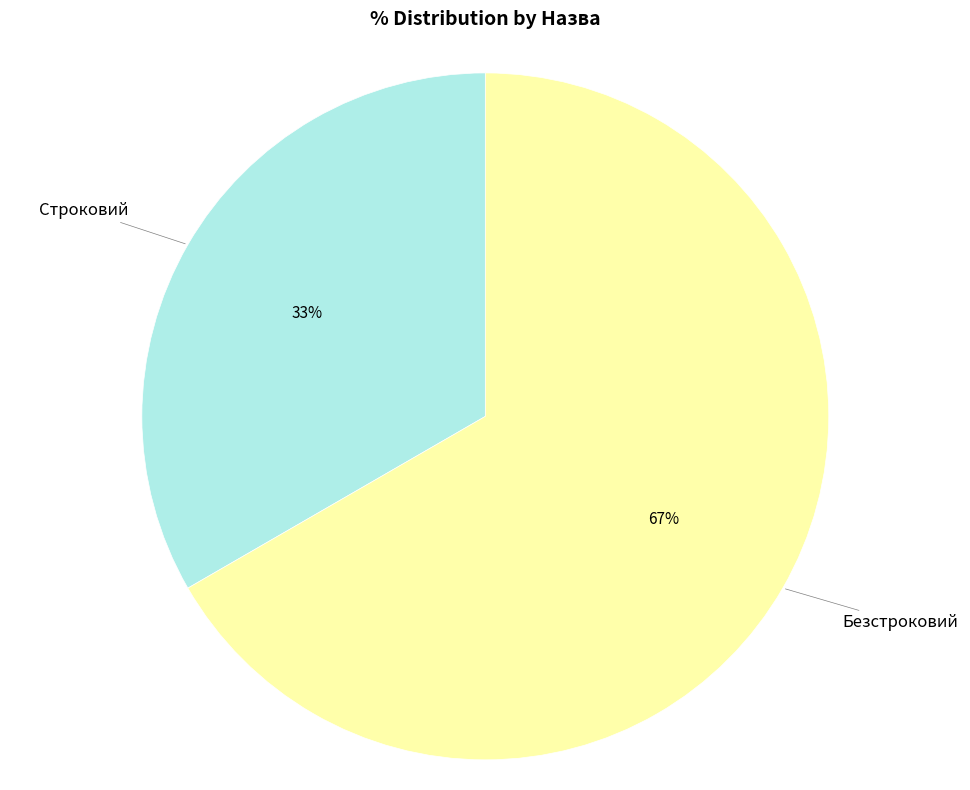

True or false: Строковий accounts for 43% of the total.

False